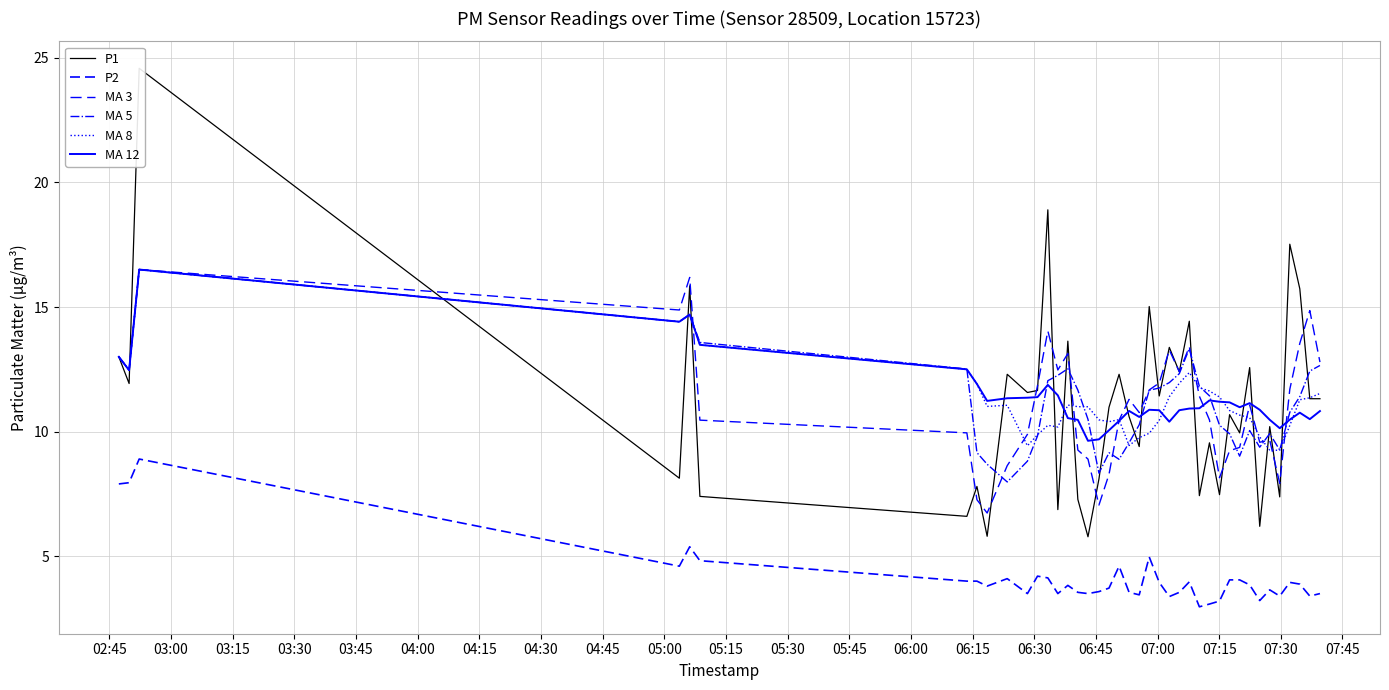

At how many categories does at least one series exceed 19?

1